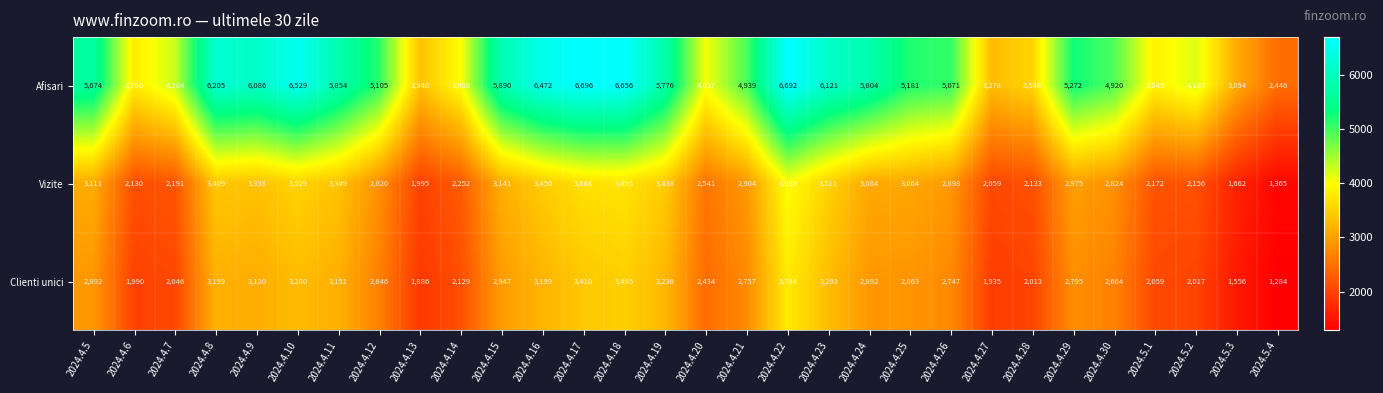

Which series has the largest total across all categories?

Afisari